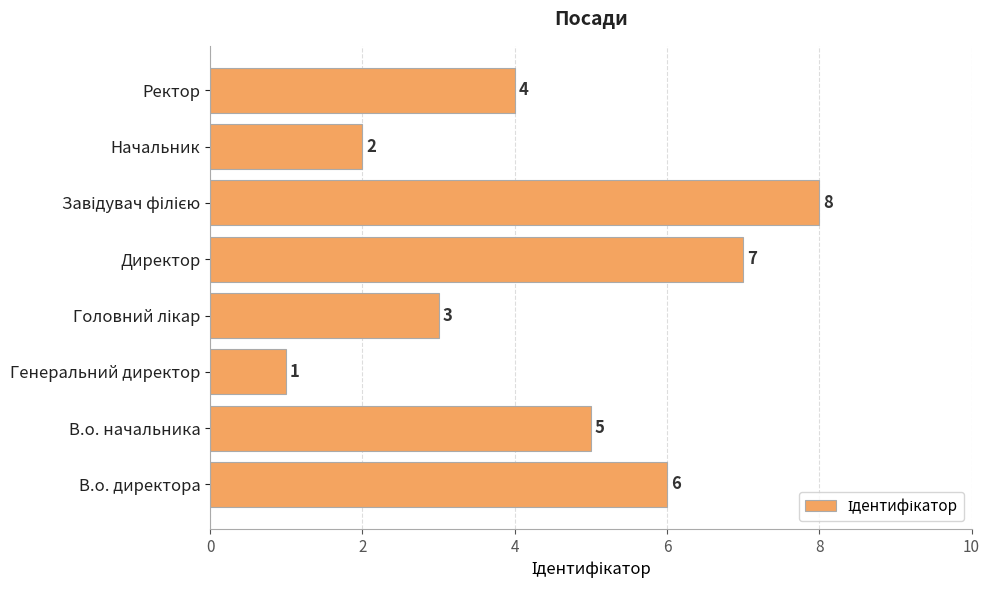

What is the greatest value displayed?

8